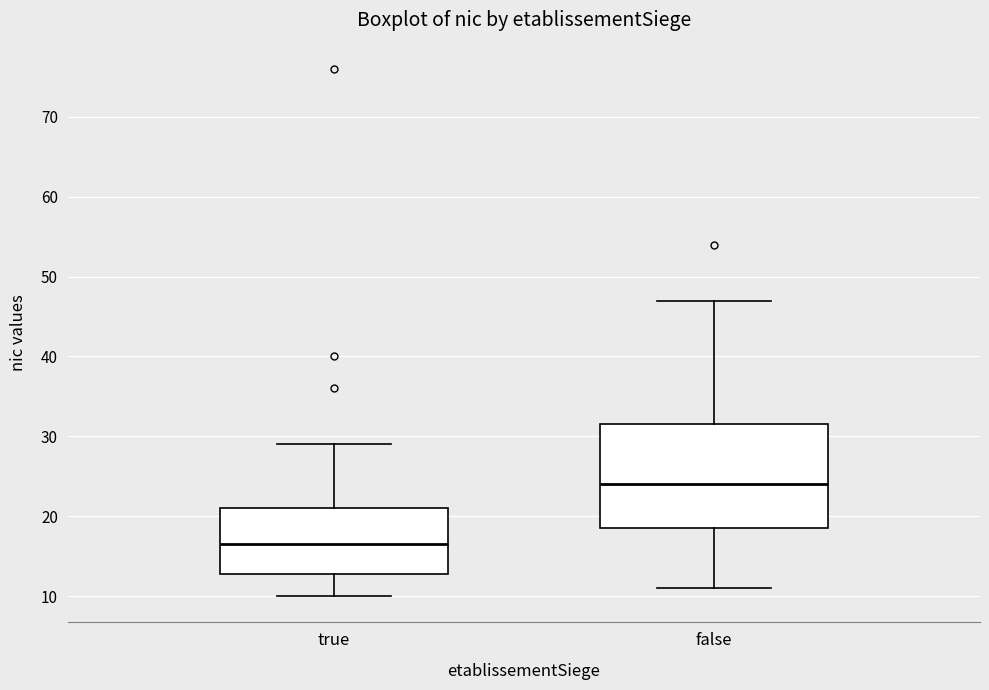

Which box has the lowest median line?

true